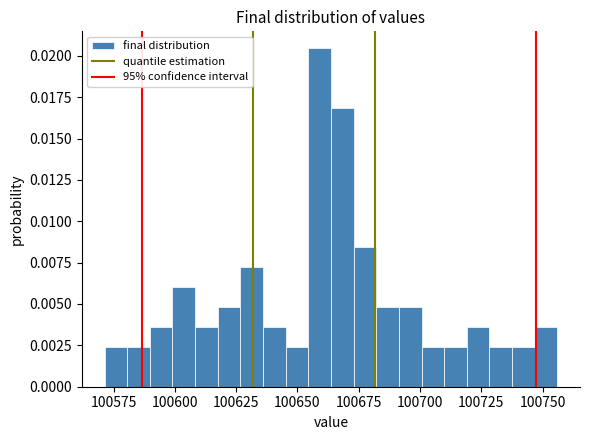

Around what value on the x-axis is the tallest bar? Give the approximate position of its centre, as read against the axis.

100660